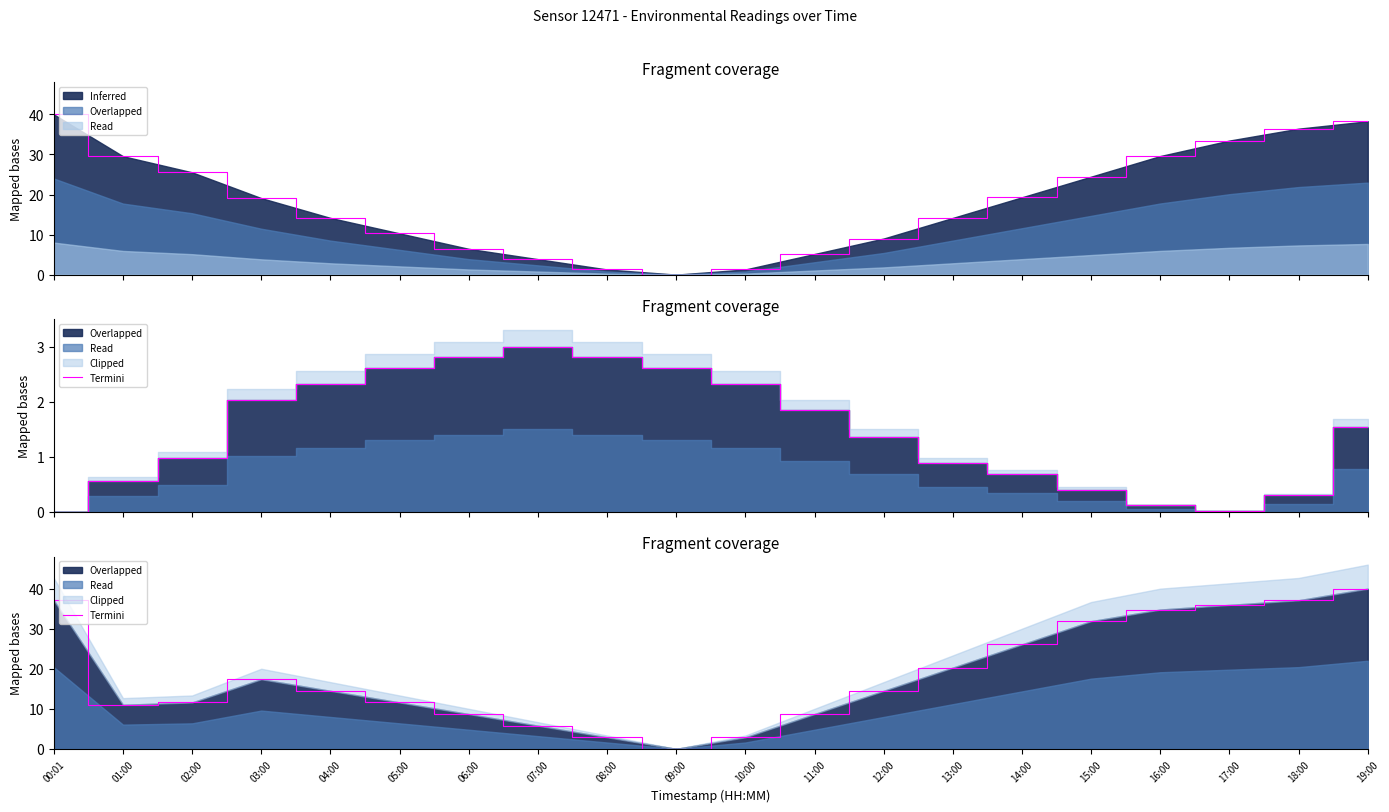

At which category does the data reach its first local valley?

01:00